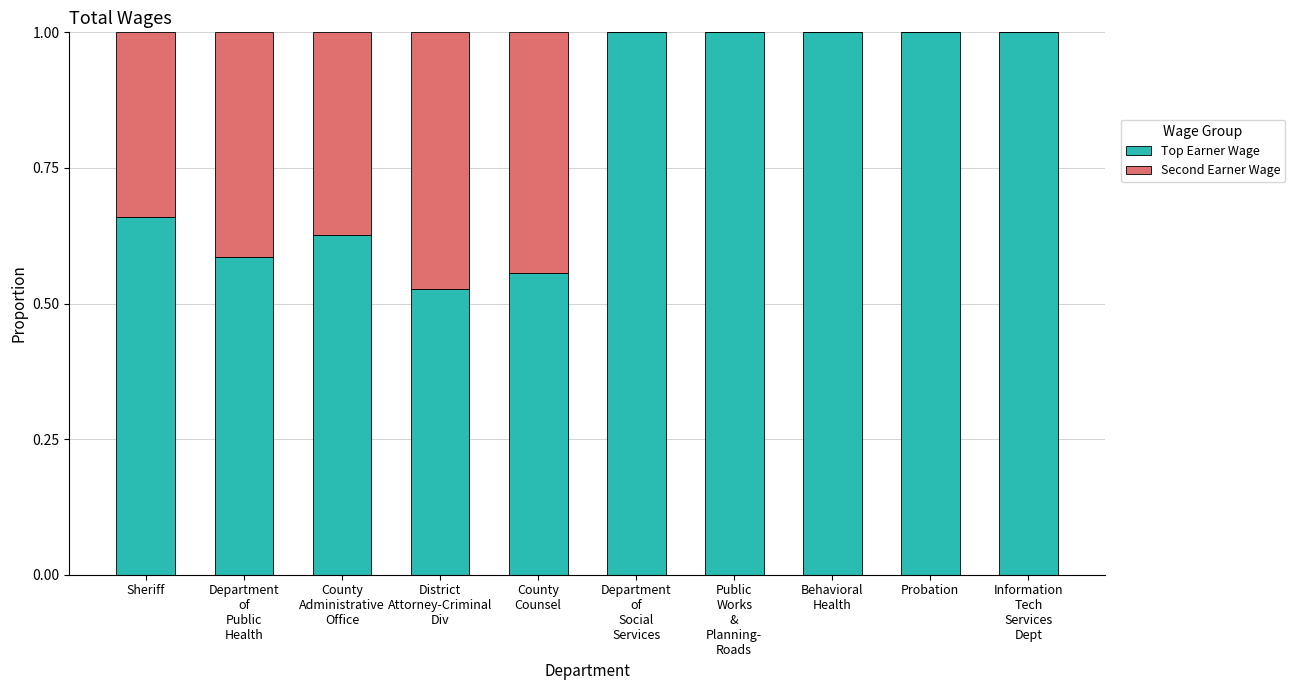

What is the sum of all Top Earner Wage values?

8.0